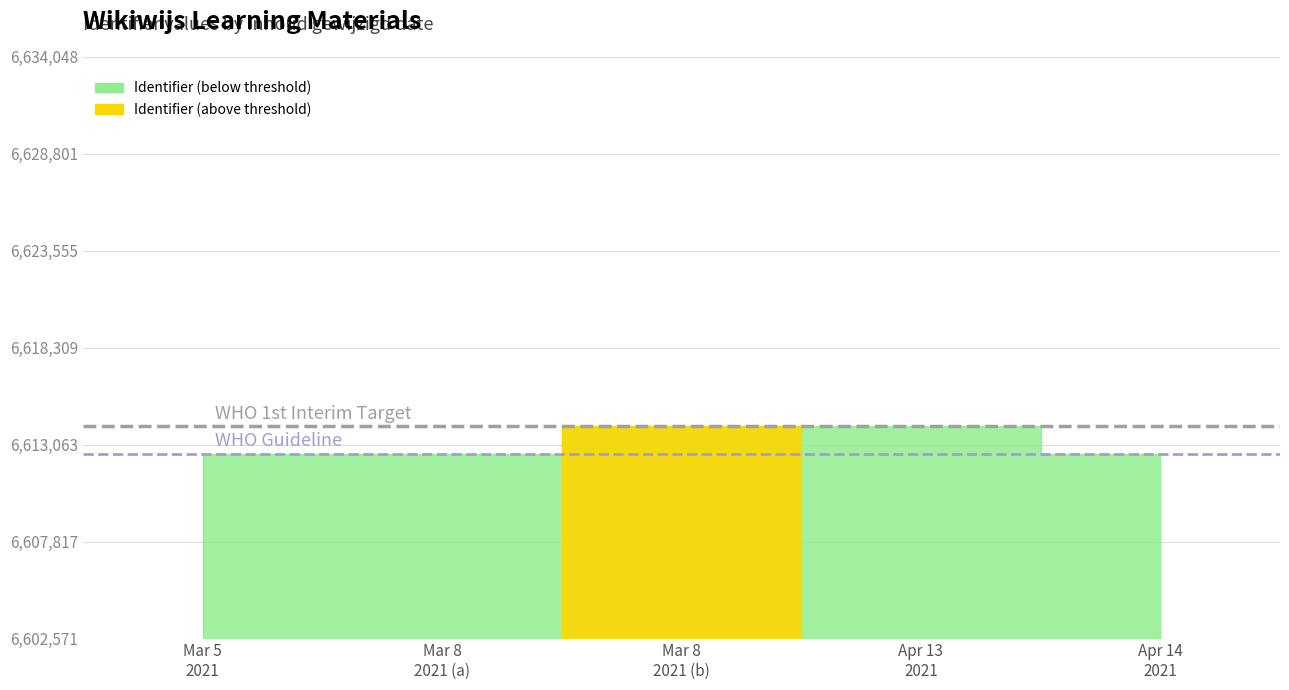

What is the change in value from 2021-03-08 (Opgaven 1-4) to 2021-04-14?

-1474